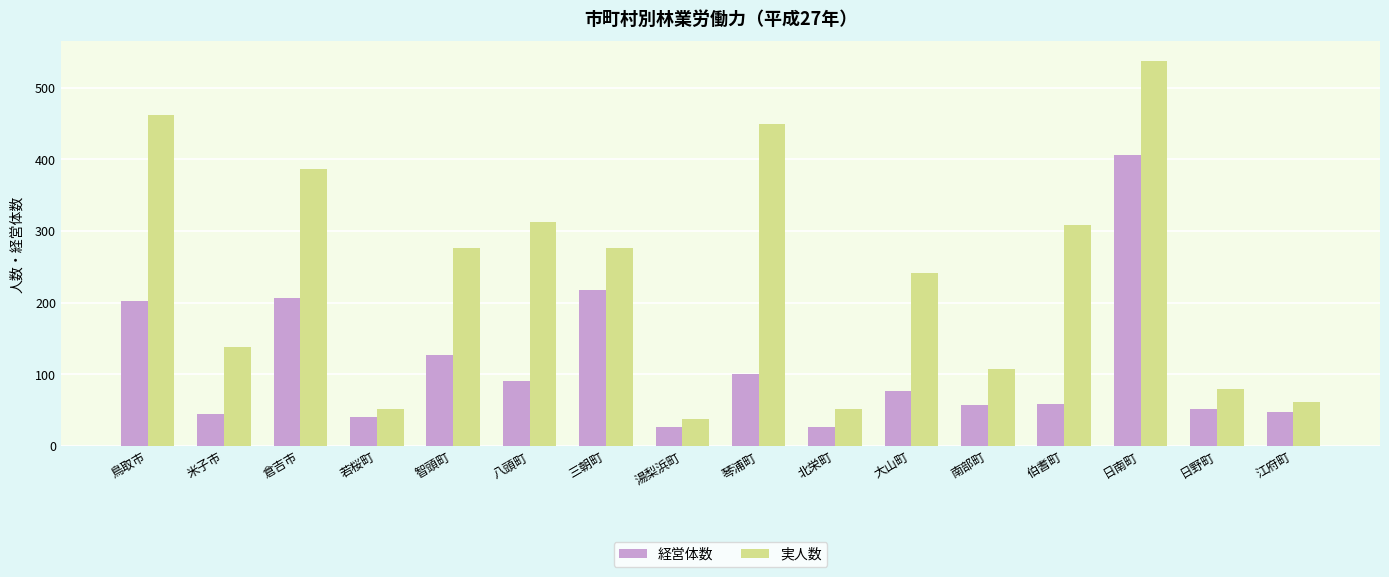

Which series has the largest range (max minus min)?

実人数